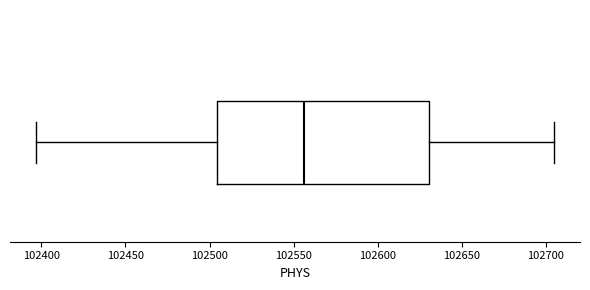

Transcribe this box plot: give where the median line is, the range the box spans, and where the two whiskers end, as read against the x-axis. The values are not printed on the chart, so give them approximately, as read against the axis.

median 102555, box 102505 to 102630, whiskers 102395 to 102705